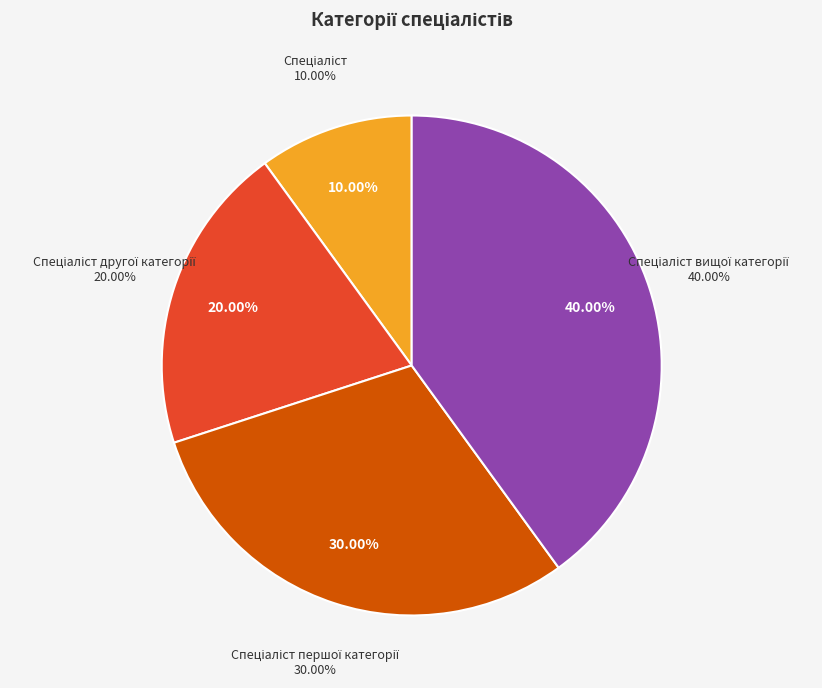

Between Спеціаліст другої категорії and Спеціаліст вищої категорії, which is larger?

Спеціаліст вищої категорії